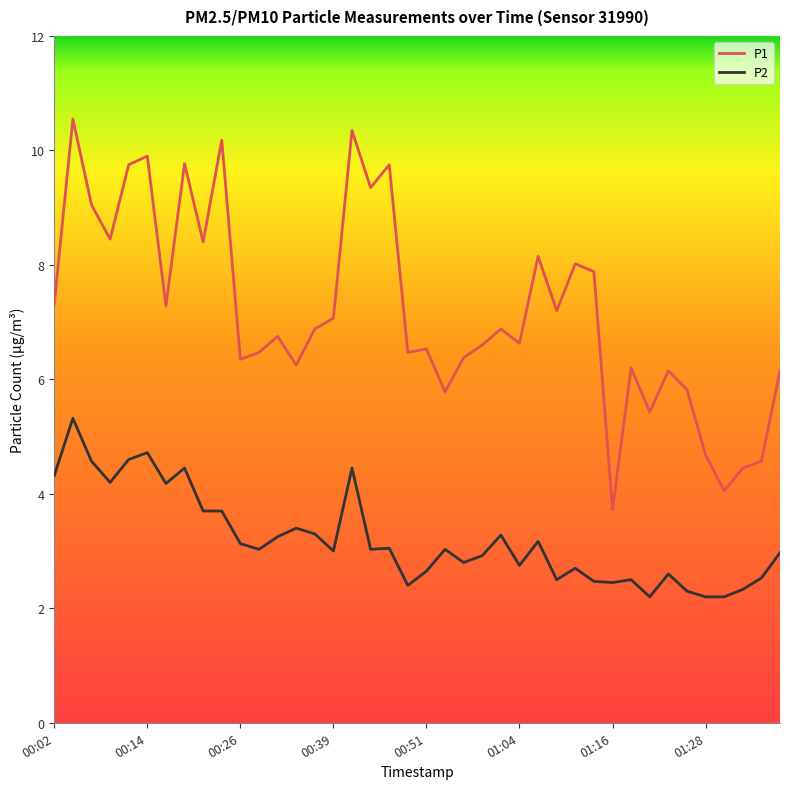

Which series changed the most between 24 and 28?

P1